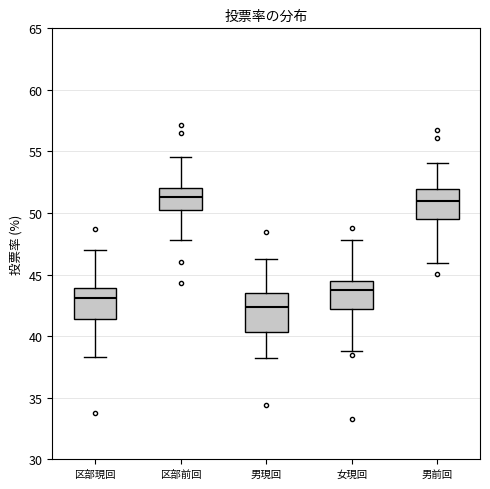

Which box is the tallest, from its lower edge to its upper edge?

男現回